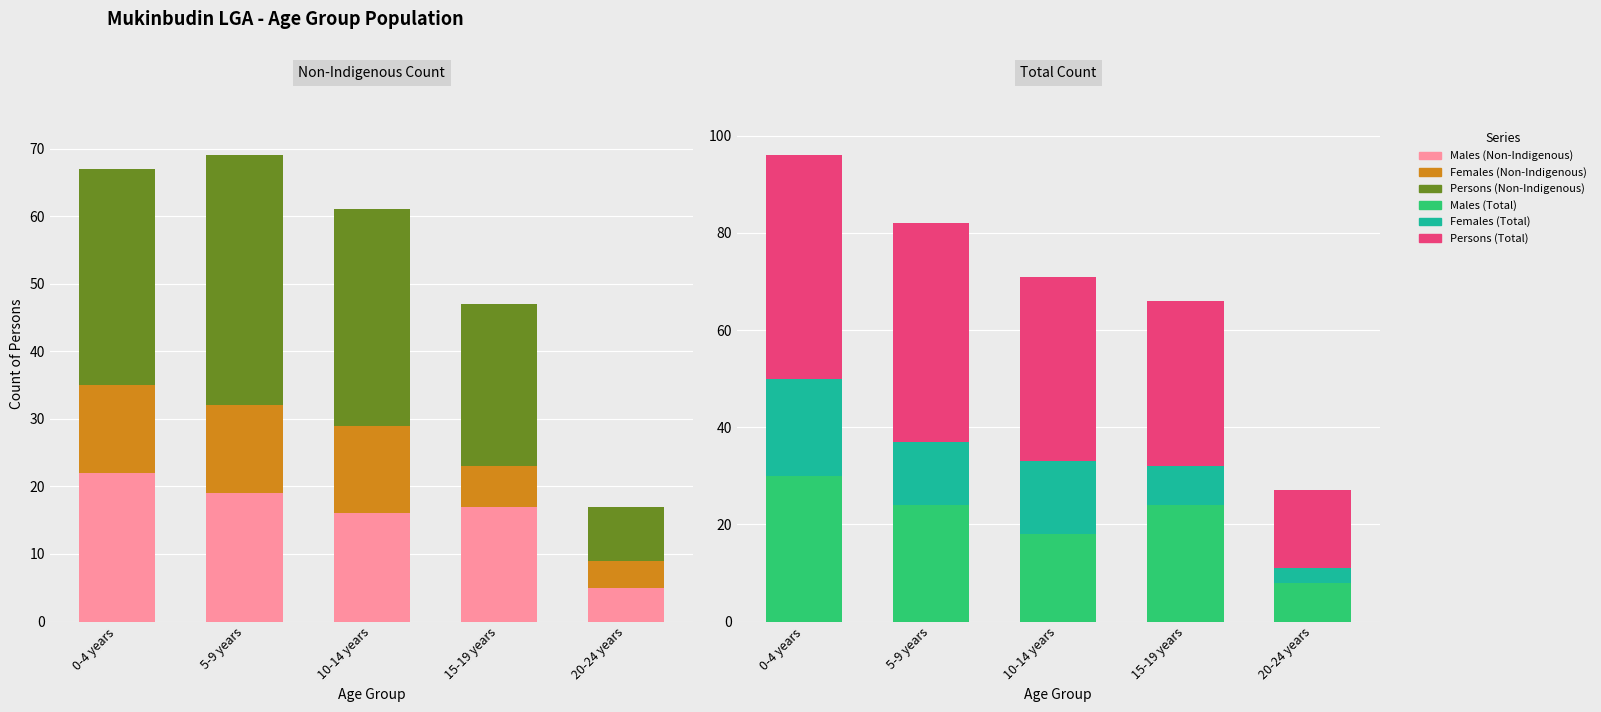

Does the chart contain stacked bars?

No